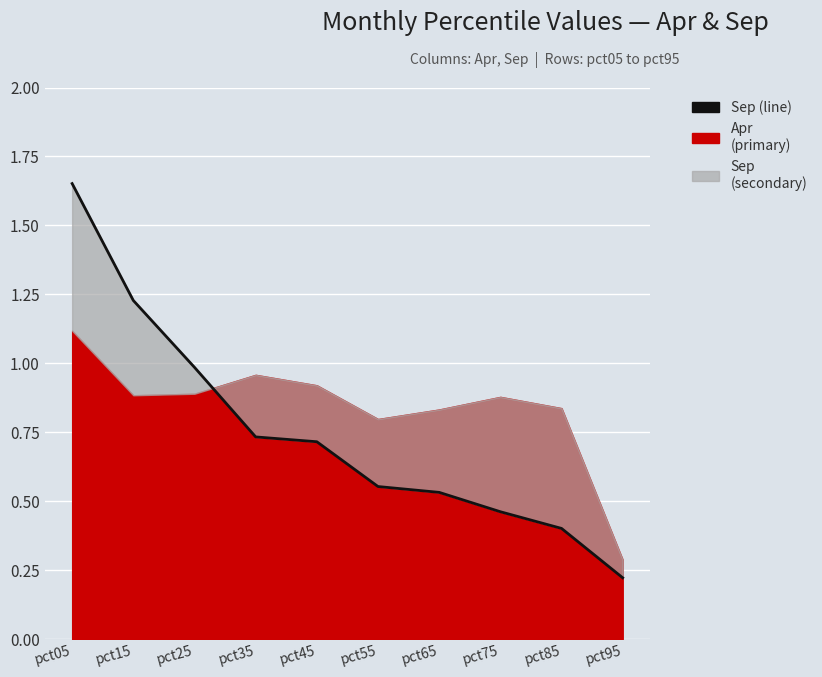

At which label is the value closest to 0?

pct95